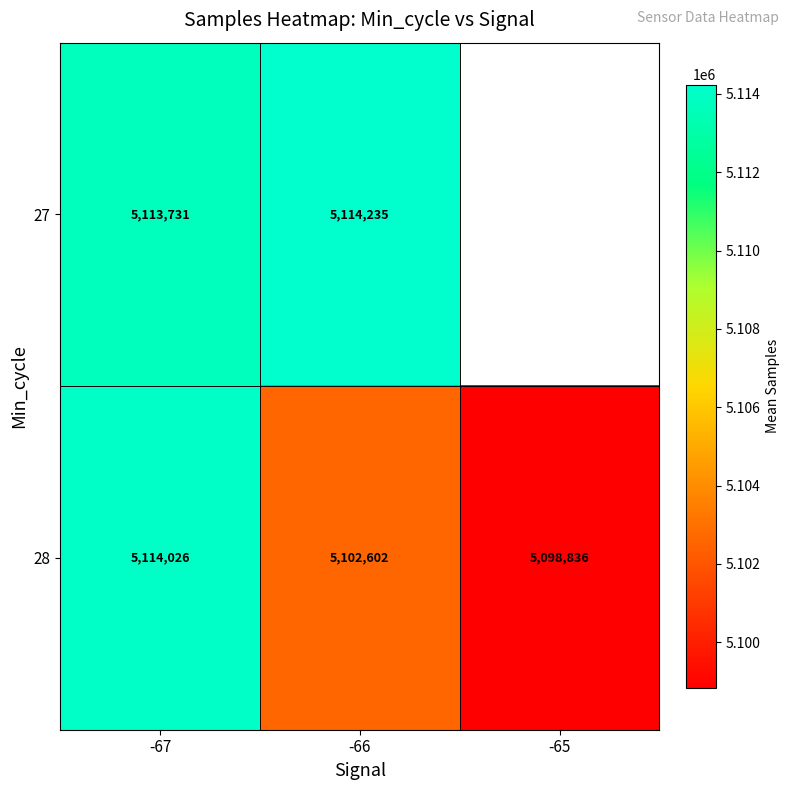

True or false: 28 has a value of 1507669 at -66.

False